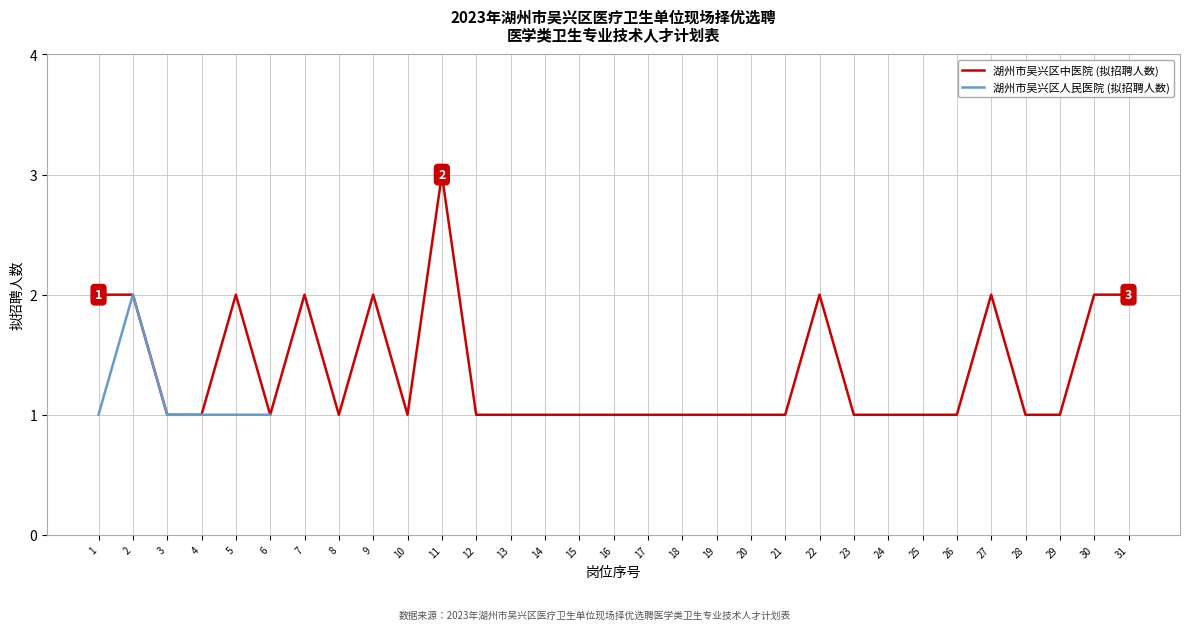

What is the sum of the values at 27 and 19?

3